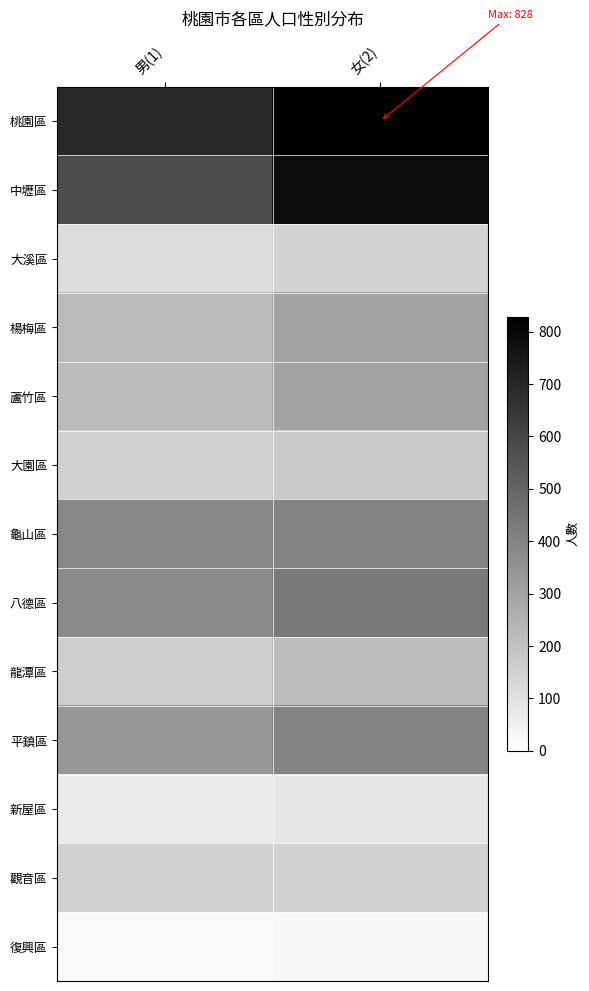

What is the total value across all series at 男(1)?

3495